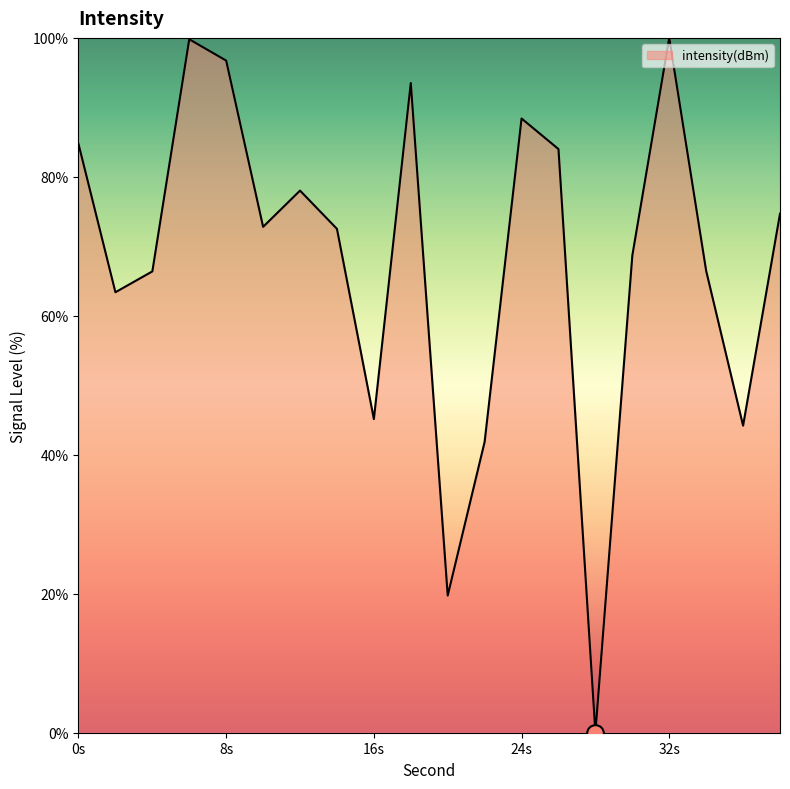

What is the difference between the maximum and minimum values?

100.0